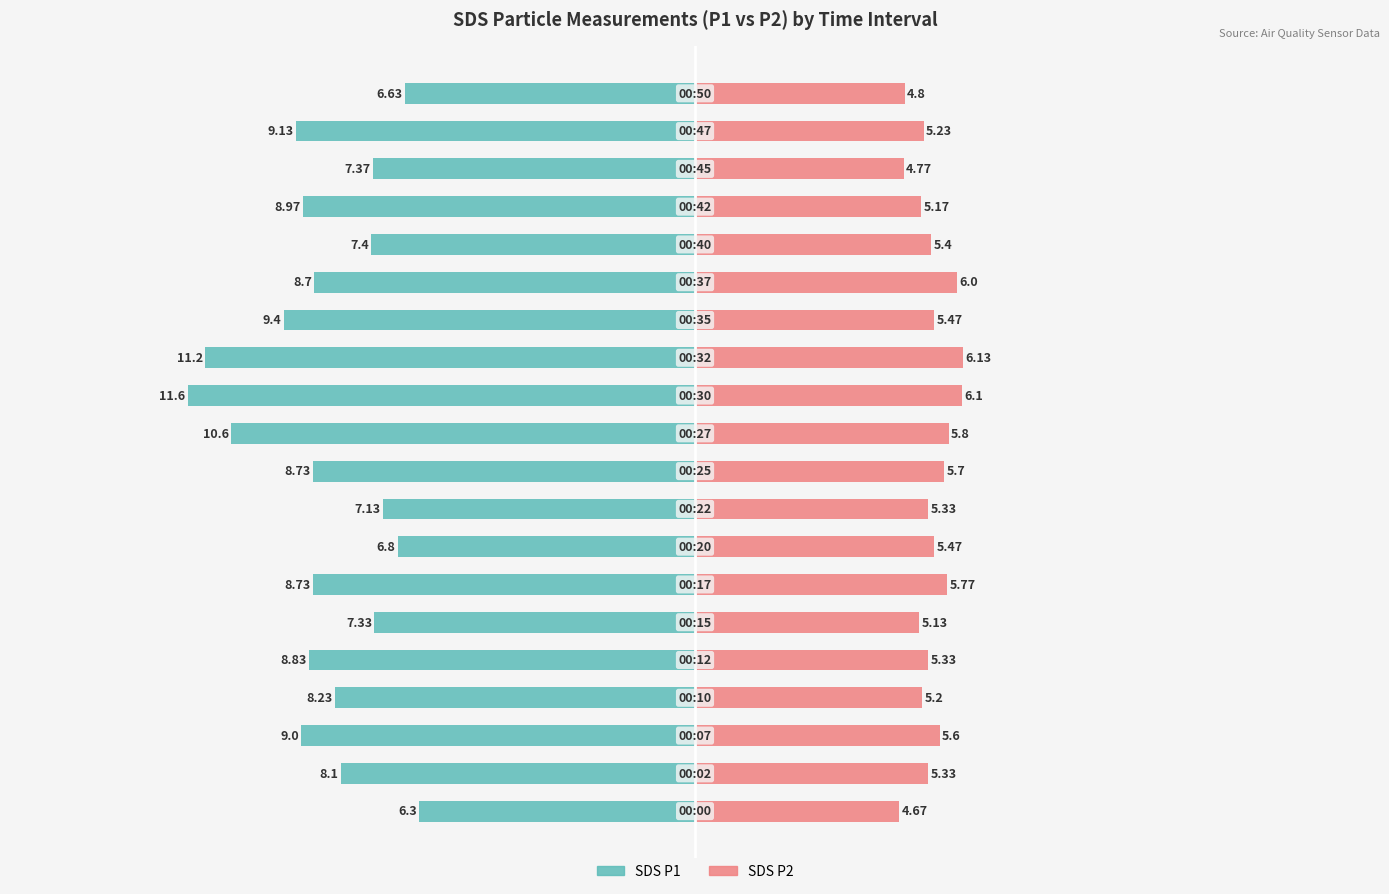

Rank the categories by SDS_P2 value from highest to lowest.

12, 11, 14, 10, 6, 9, 2, 7, 13, 15, 1, 4, 8, 18, 3, 16, 5, 19, 17, 0